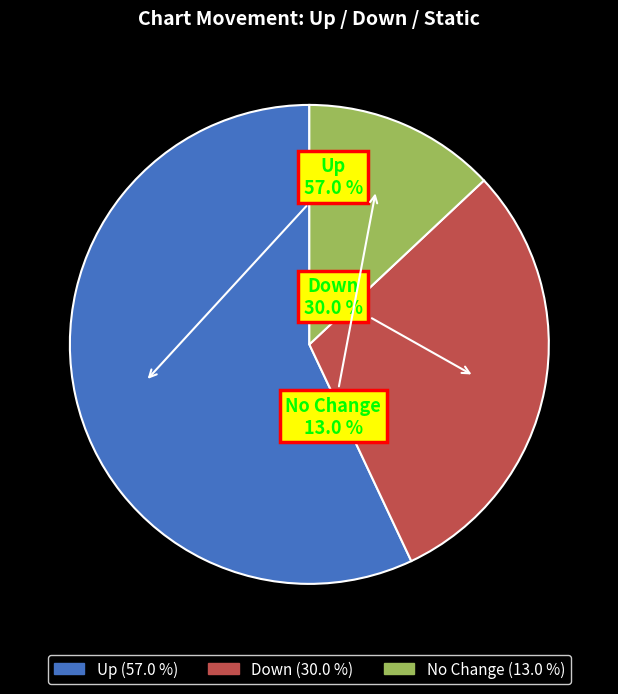

Between Up and No Change, which is larger?

Up